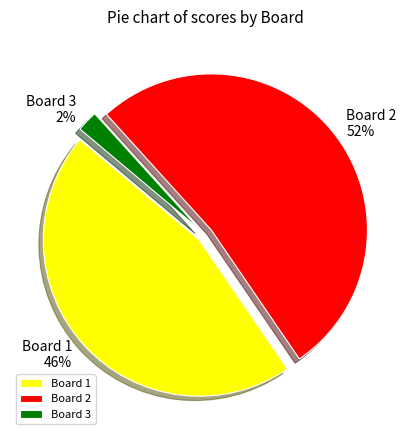

To the nearest percent, what percentage of the pie is Board 2?

52%